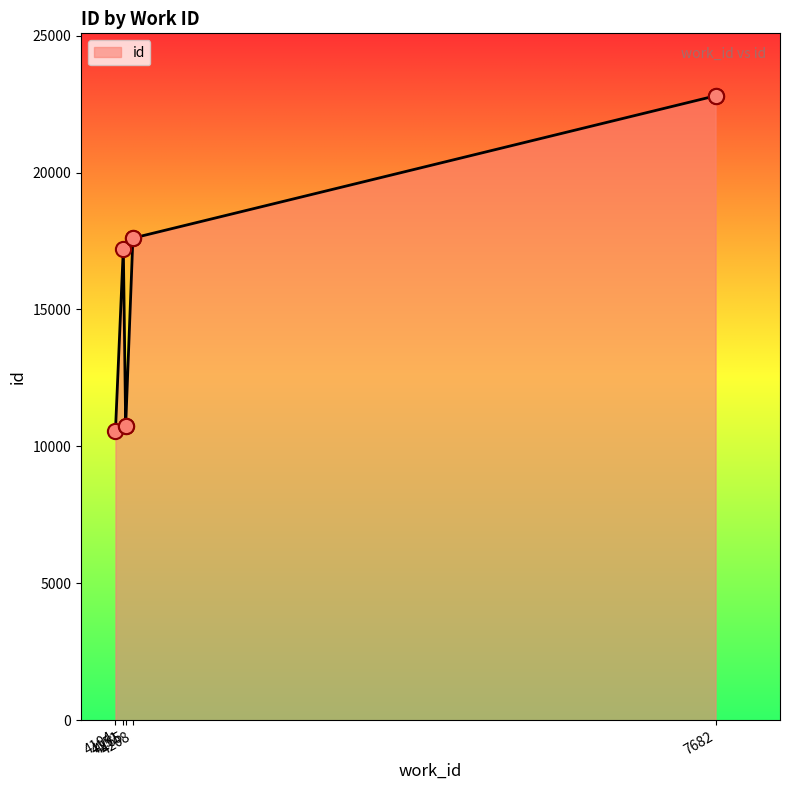

What is the ratio of the value at 4165 to the value at 4208?

0.6